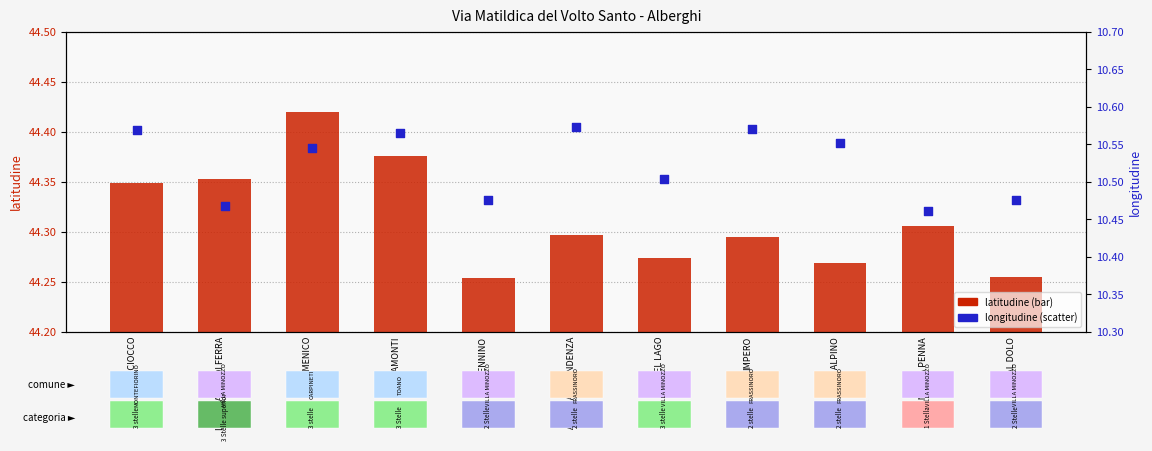

Which series reaches the minimum Y coordinate?

longitudine